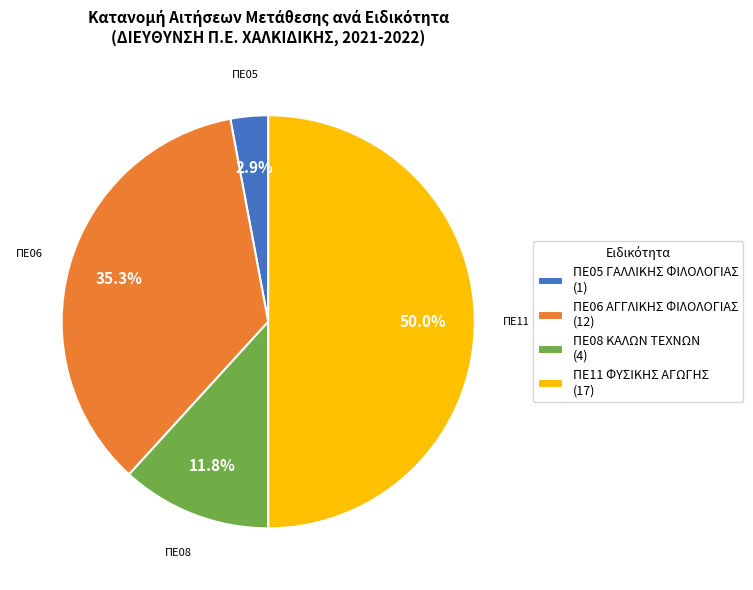

Is ΠΕ06 ΑΓΓΛΙΚΗΣ ΦΙΛΟΛΟΓΙΑΣ the majority of the pie?

No